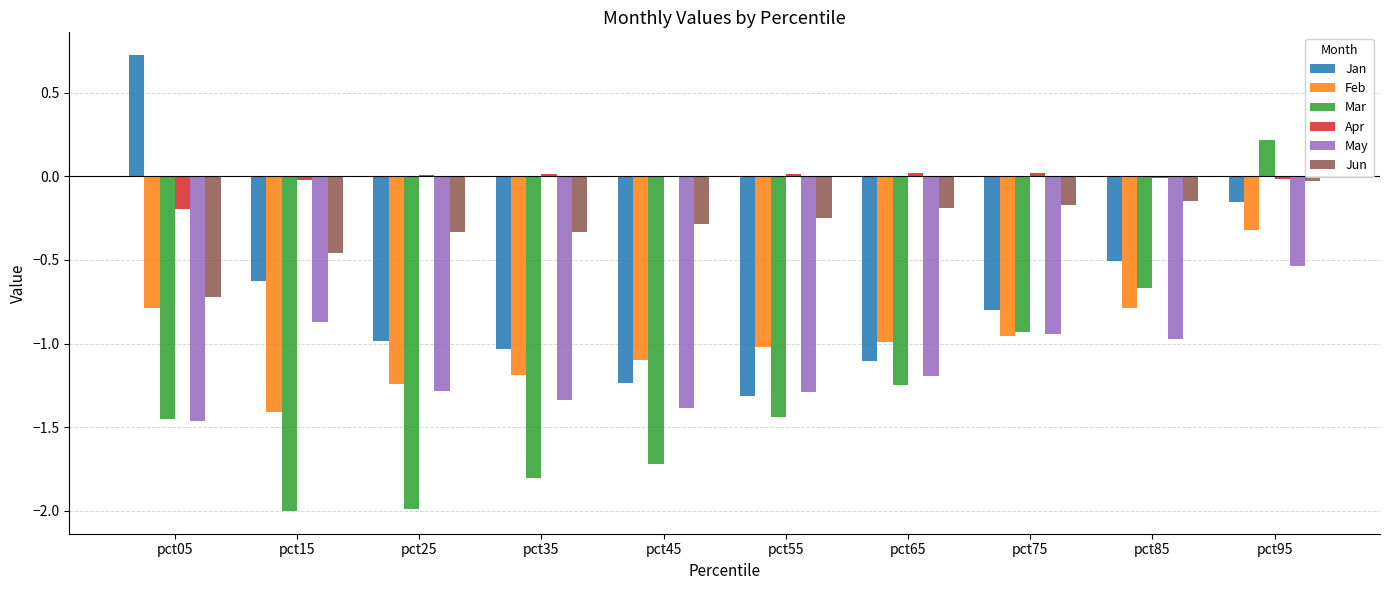

How many groups of bars are there?

10